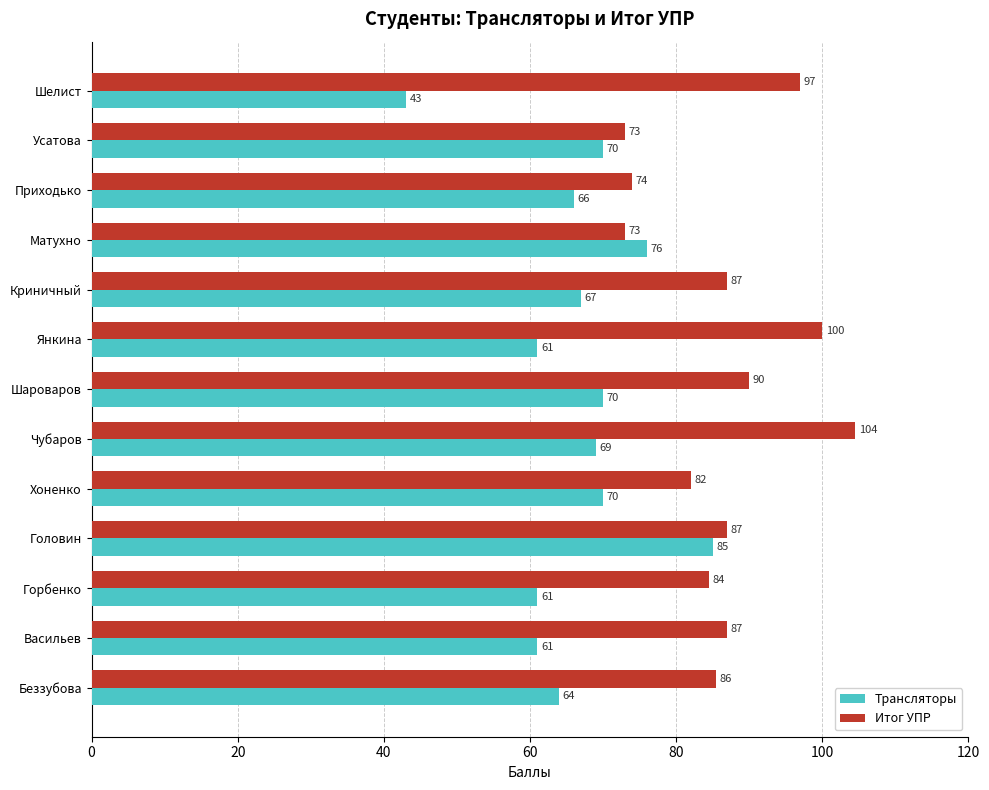

What is the sum of all Итог УПР values?

1124.5